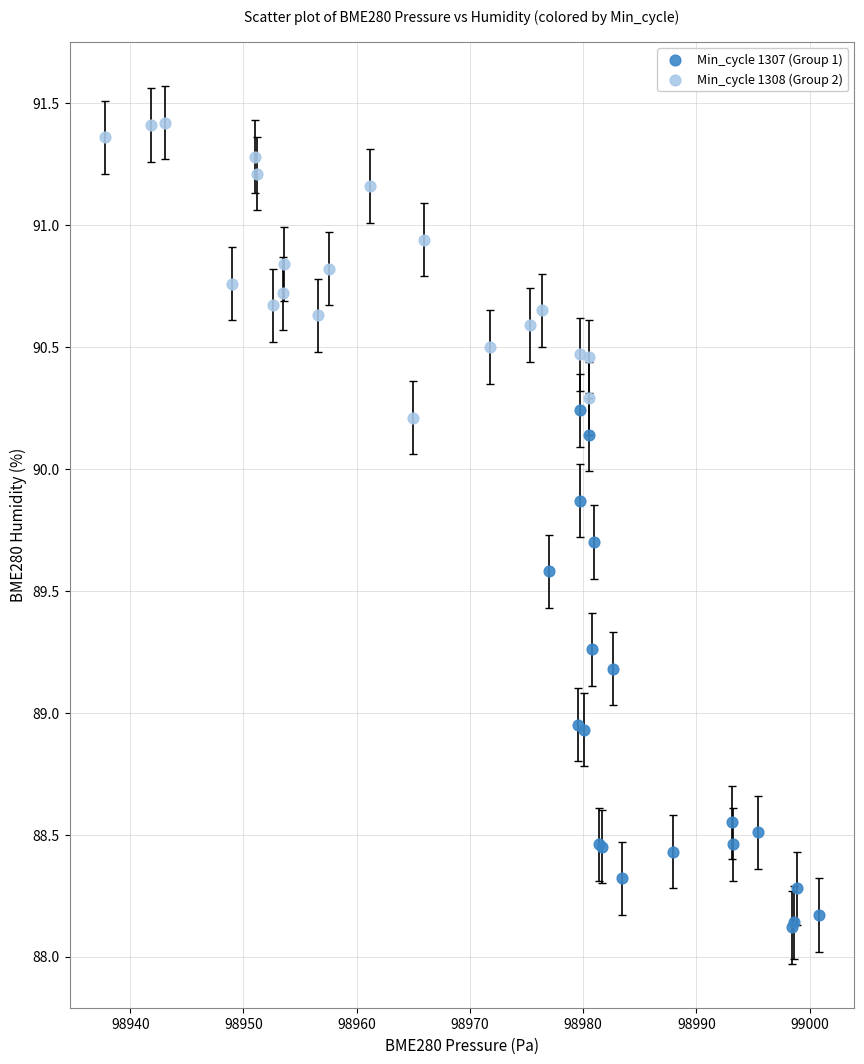

Which series contains the highest Y value?

Min_cycle 1308 (Group 2)